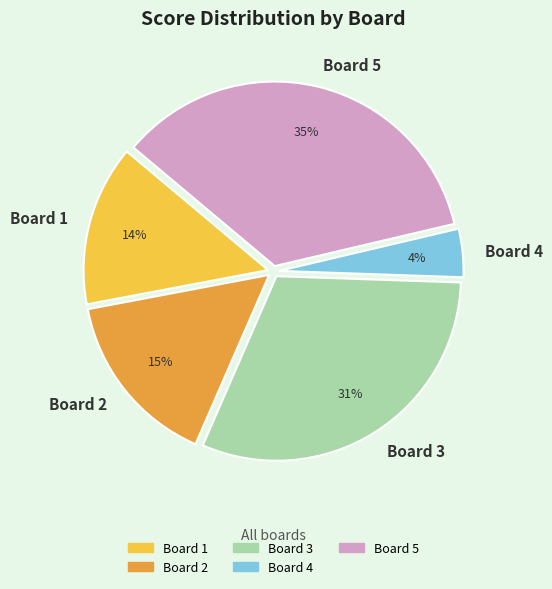

To the nearest percent, what is the difference between the Board 4 and Board 5 slice percentages?

31%